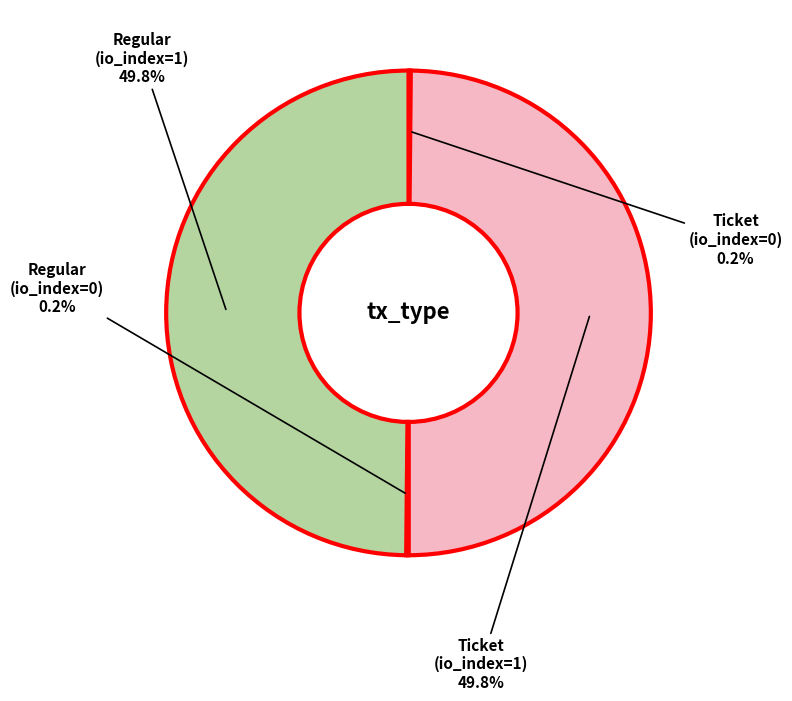

How much of the chart is everything except Ticket (io_index=1)?

50.2%